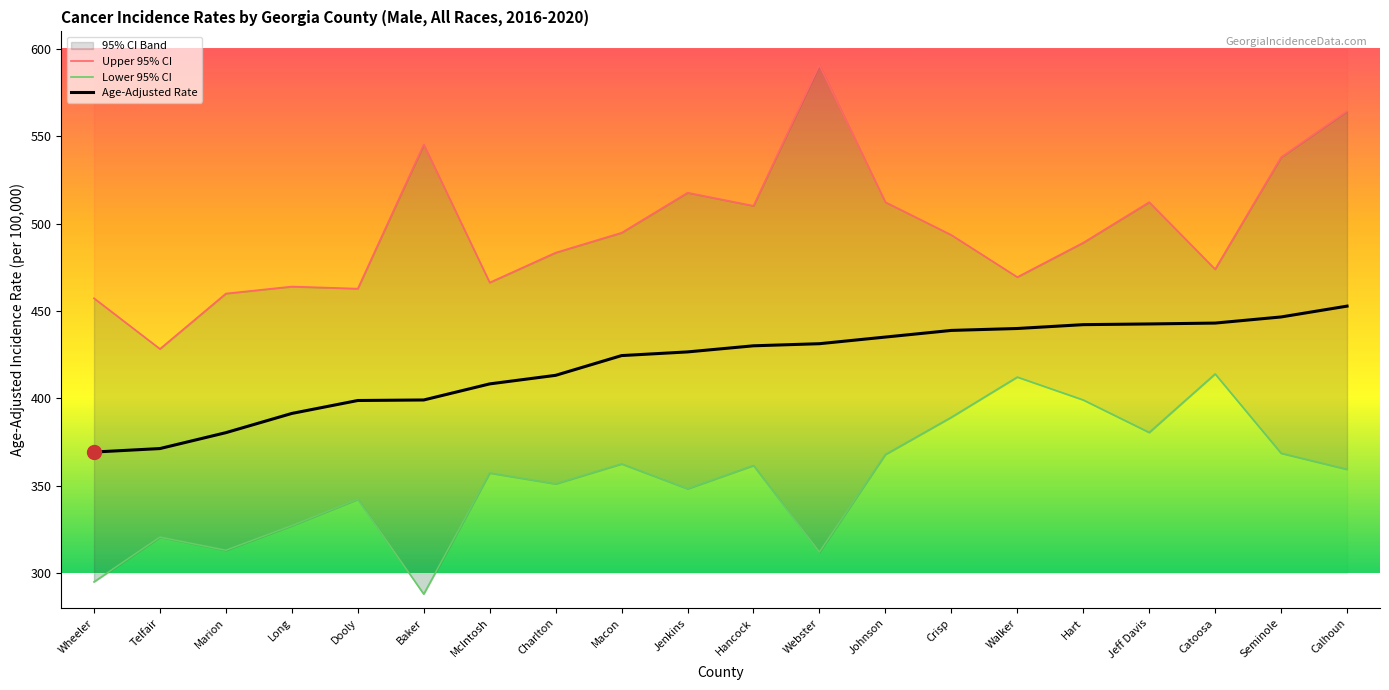

How many values in the Upper 95% CI series are below 493?

10